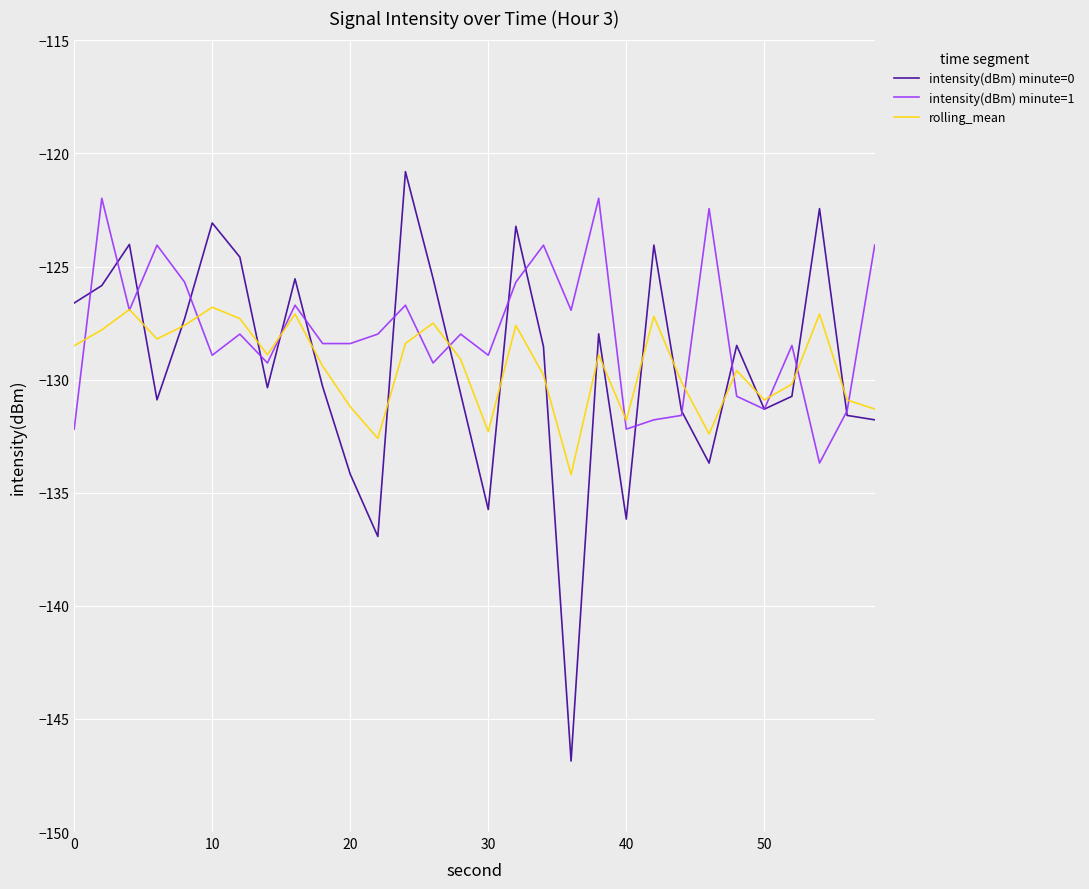

How many categories are shown in the chart?

30